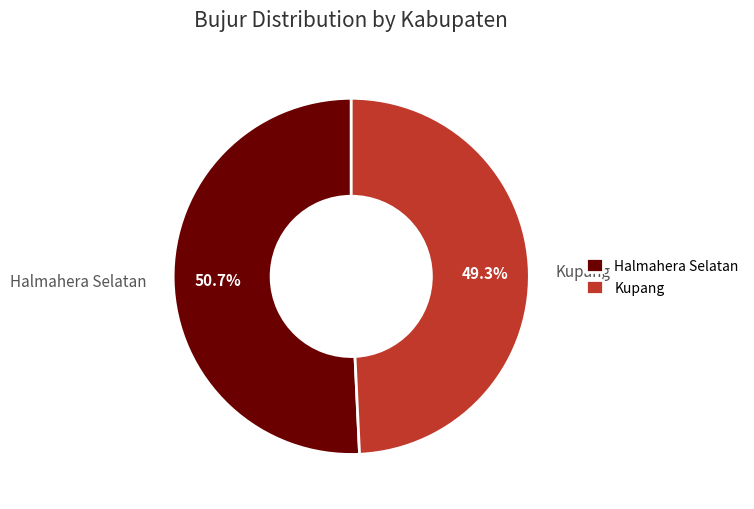

Between Halmahera Selatan and Kupang, which is larger?

Halmahera Selatan